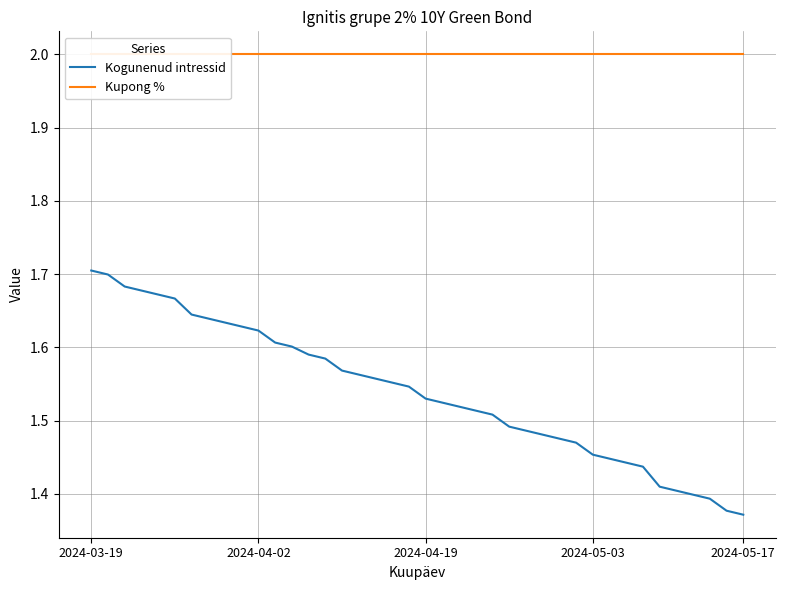

What position from the right is 18?

22